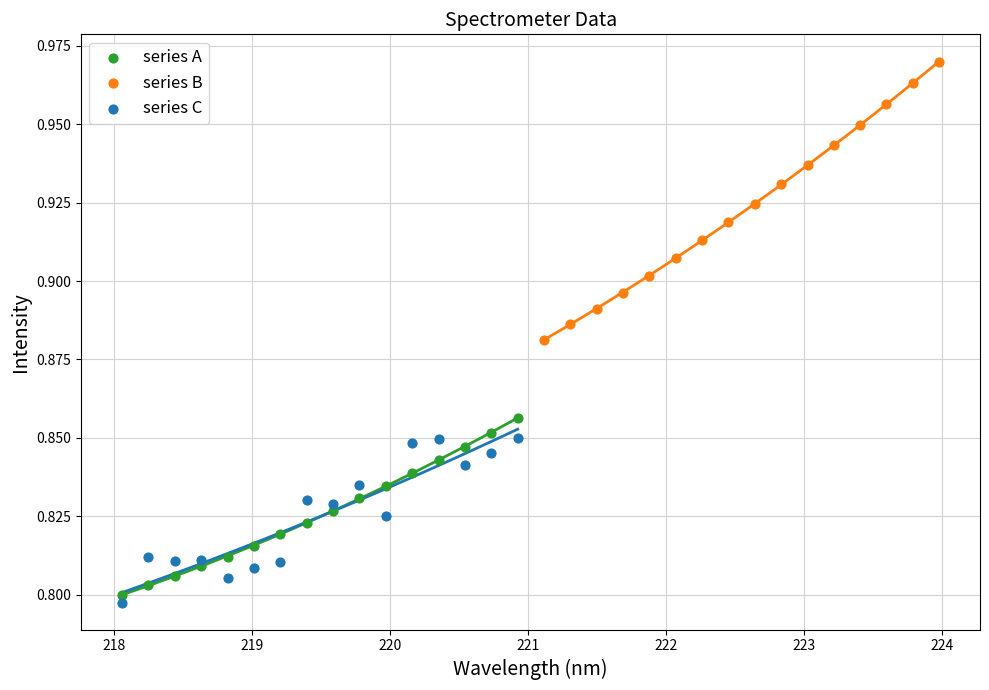

Which series contains the lowest Y value?

series C